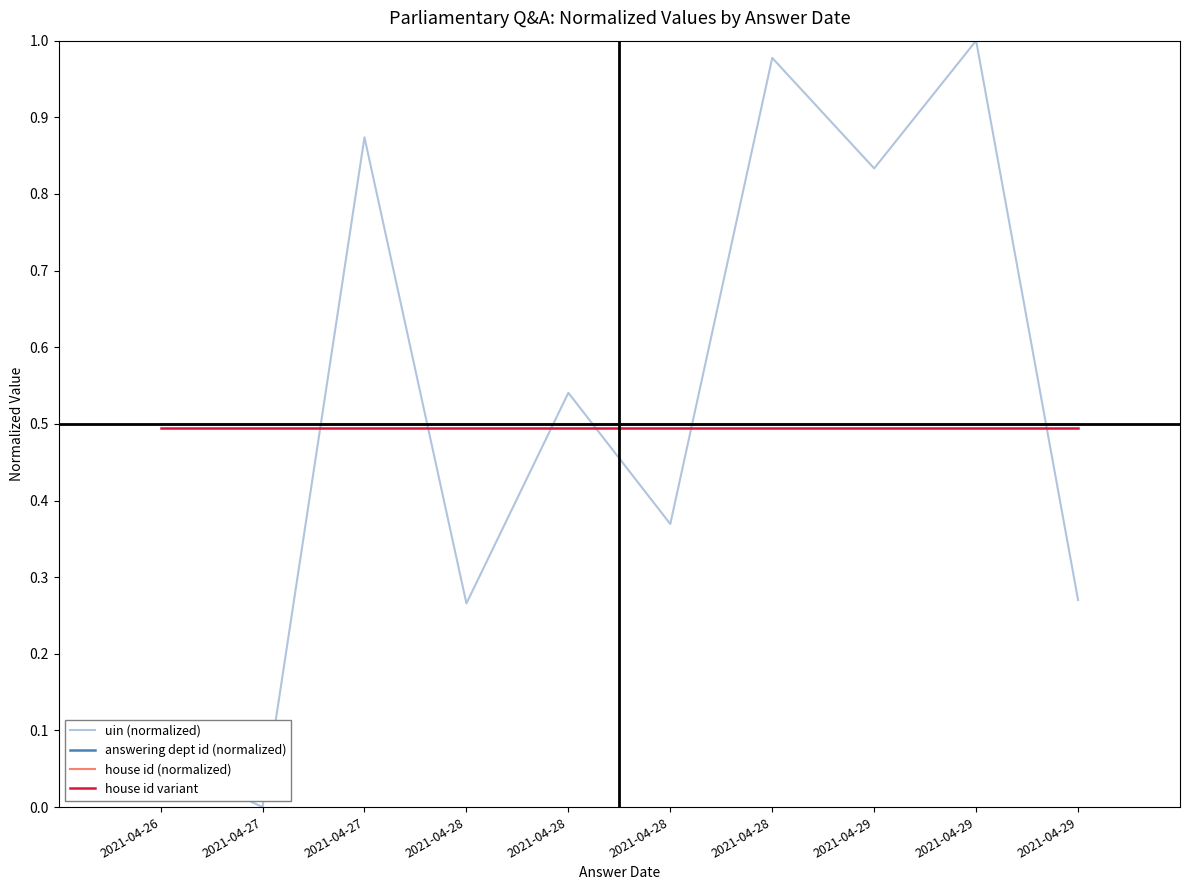

Rank the series by their maximum value, from highest to lowest.

uin (normalized), answering dept id (normalized), house id (normalized), house id variant